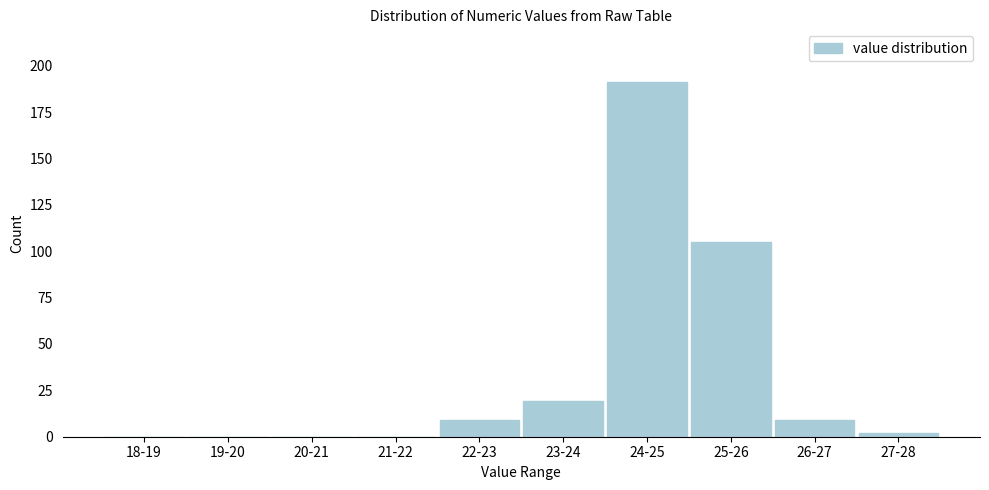

Reading left to right, what are all the values shown in this chart?

18-19=0	19-20=0	20-21=0	21-22=0	22-23=9	23-24=19	24-25=191	25-26=105	26-27=9	27-28=2